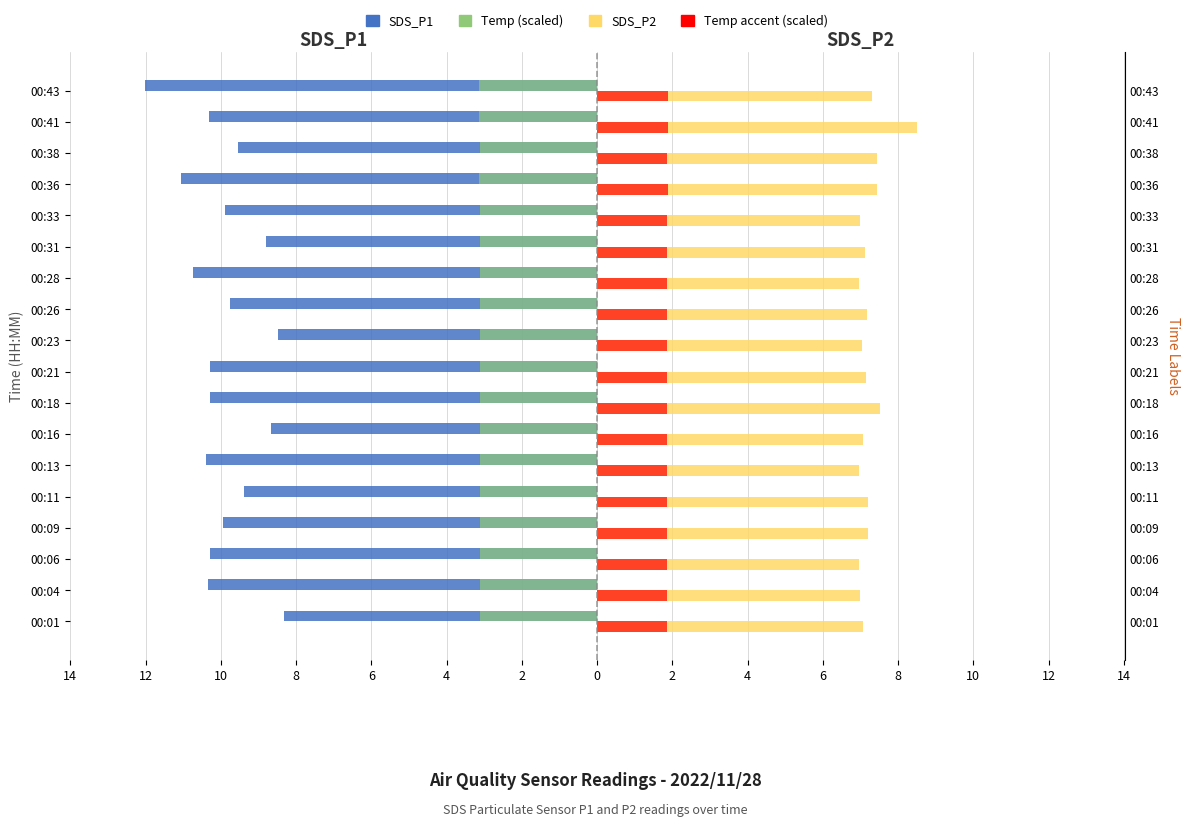

Count the number of categories in the chart.

18